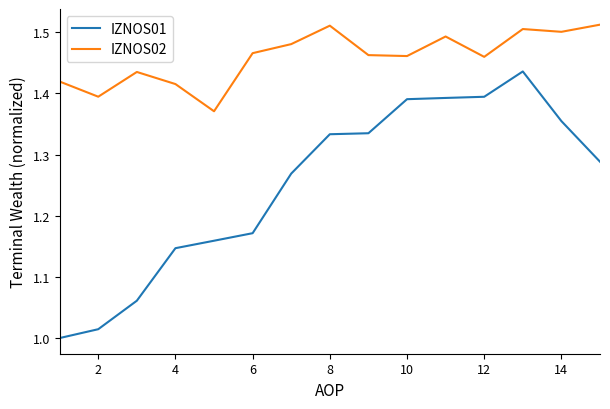

True or false: IZNOS02 and IZNOS01 intersect in this chart.

False